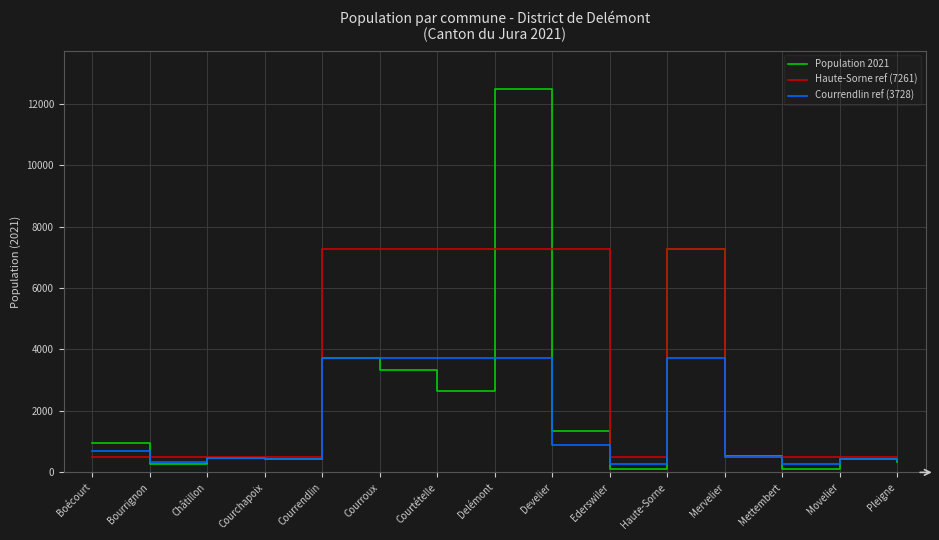

What value does the Haute-Sorne ref (7261) series have at Movelier, to the nearest 100?

500